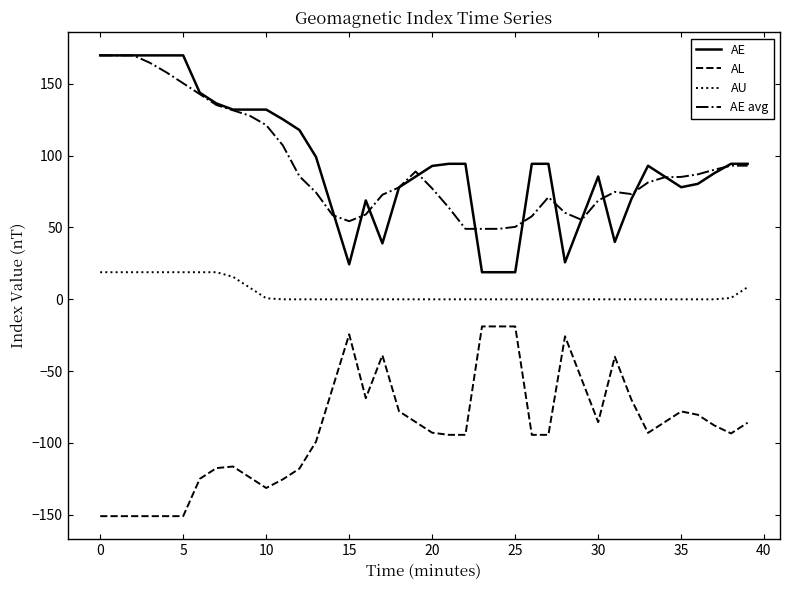

What is the minimum value for AL?

-150.9